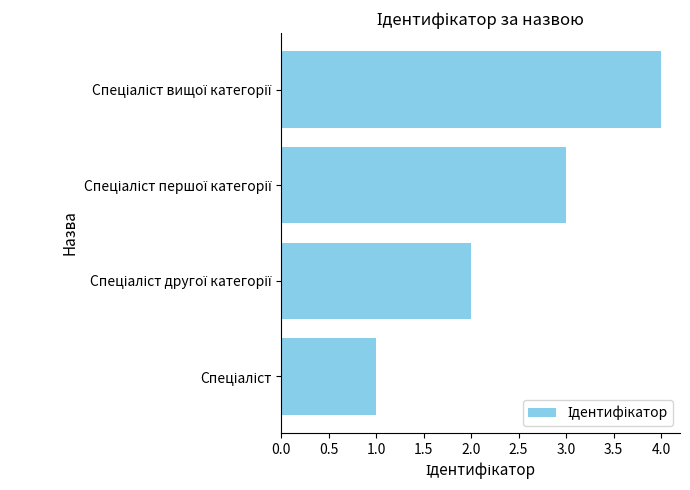

Count the values in the range 2 to 4.

3